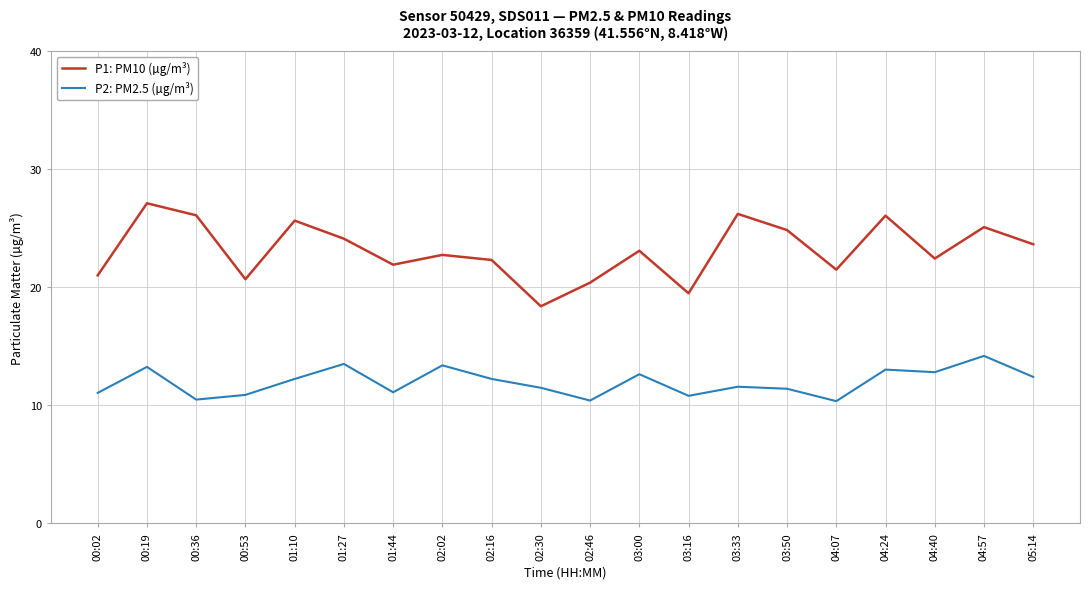

What are all the series names shown in the legend?

P1: PM10 (µg/m³), P2: PM2.5 (µg/m³)